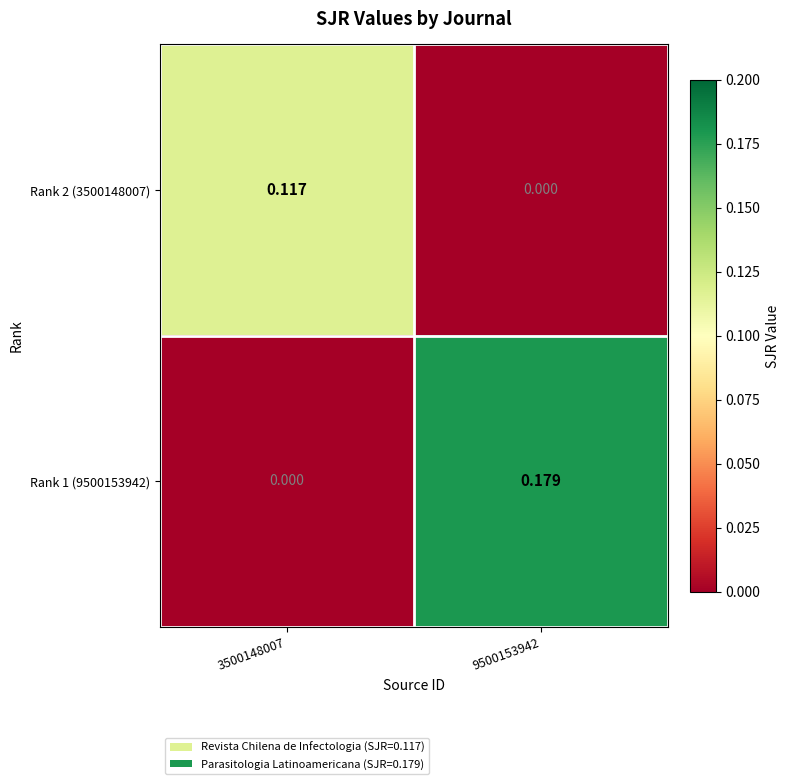

List the series in order of their overall mean, highest first.

Rank 1 (9500153942), Rank 2 (3500148007)